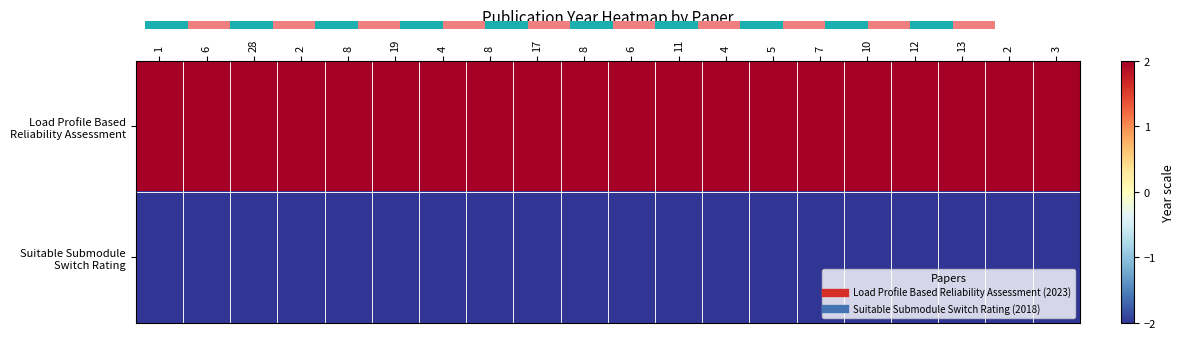

Which category has the highest value across all series?

1